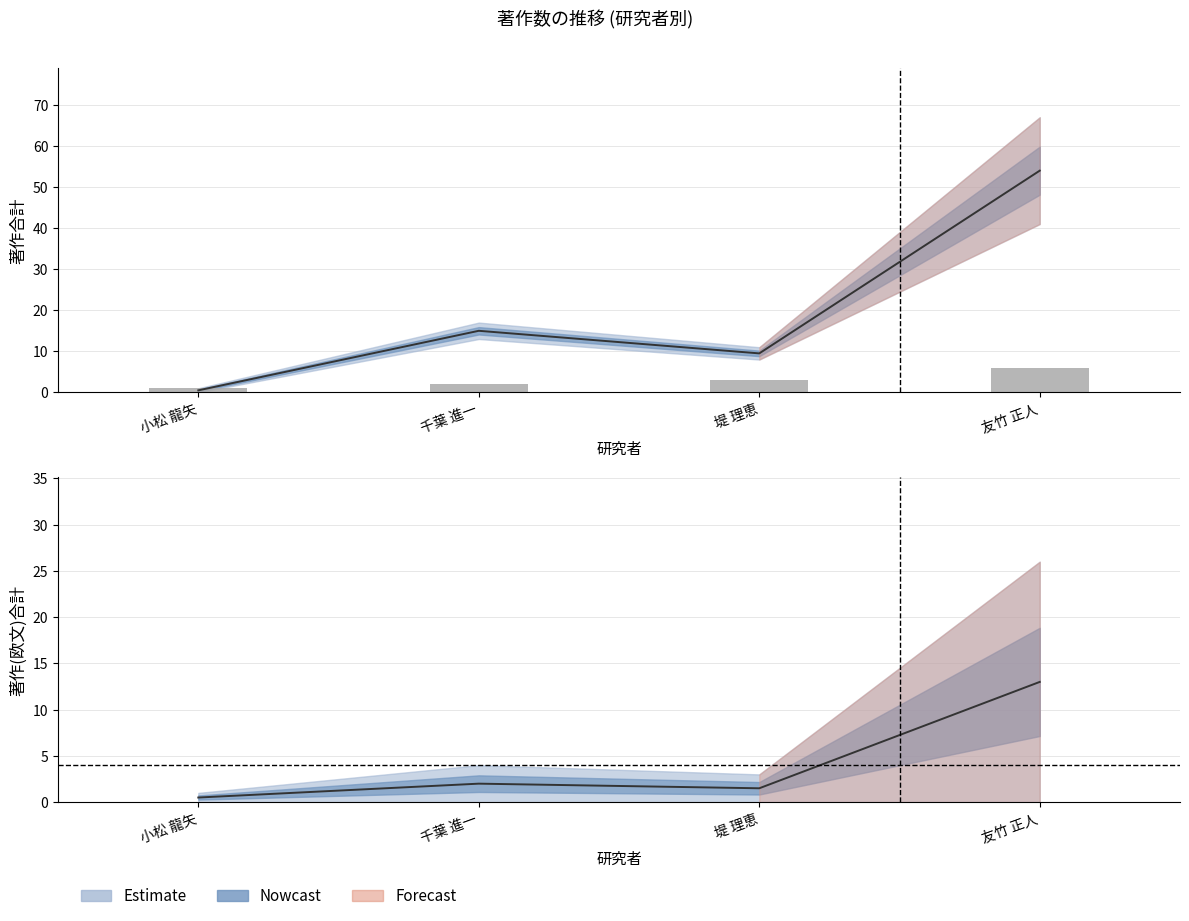

Where does the 著作合計 series first go above 15?

友竹 正人